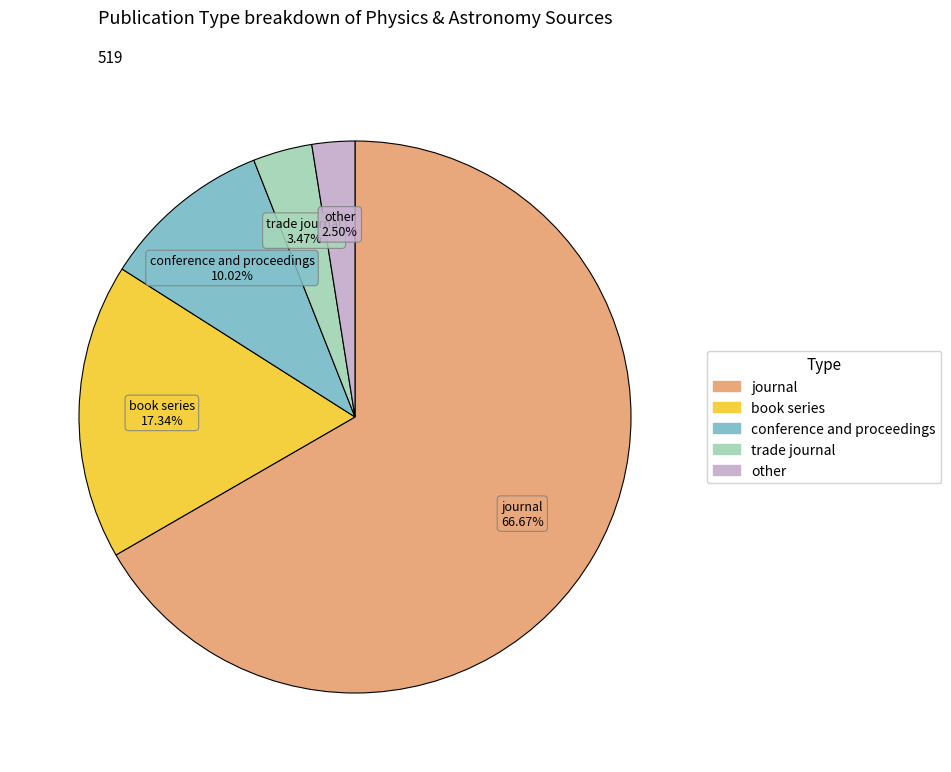

Does journal account for over 50% of the chart?

Yes